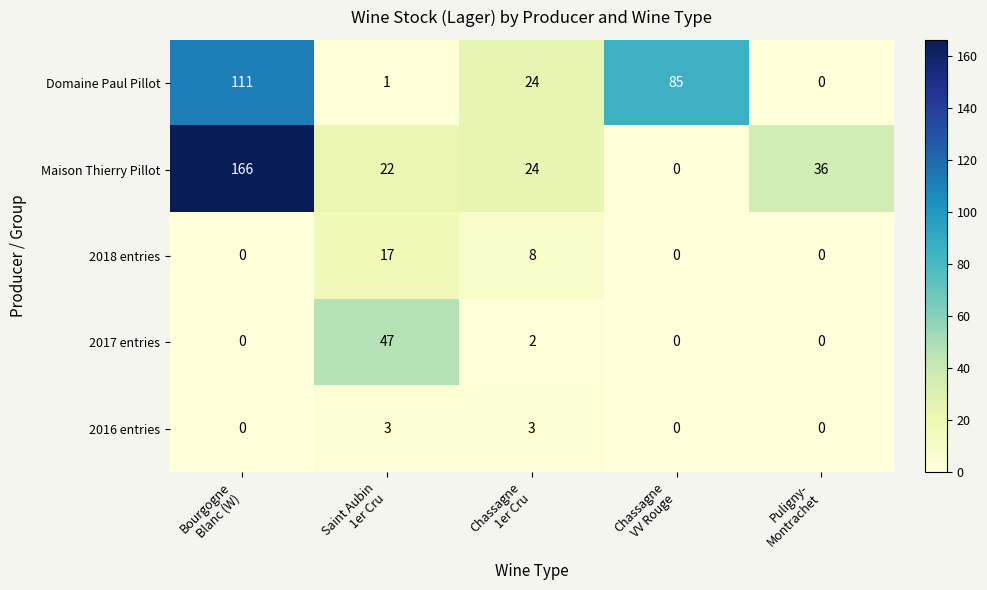

Which series has the widest spread of values?

Maison Thierry Pillot